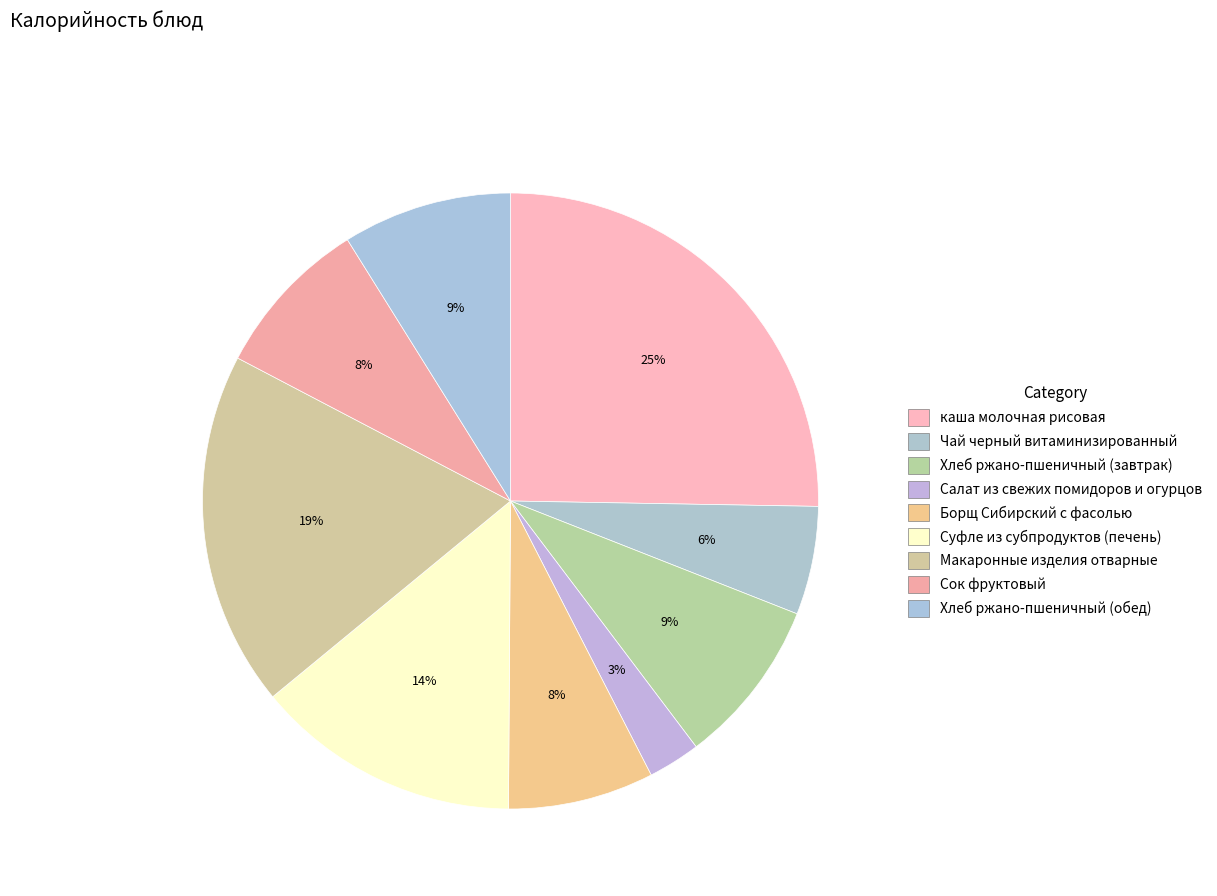

Which has a higher value, Суфле из субпродуктов (печень) or каша молочная рисовая?

каша молочная рисовая